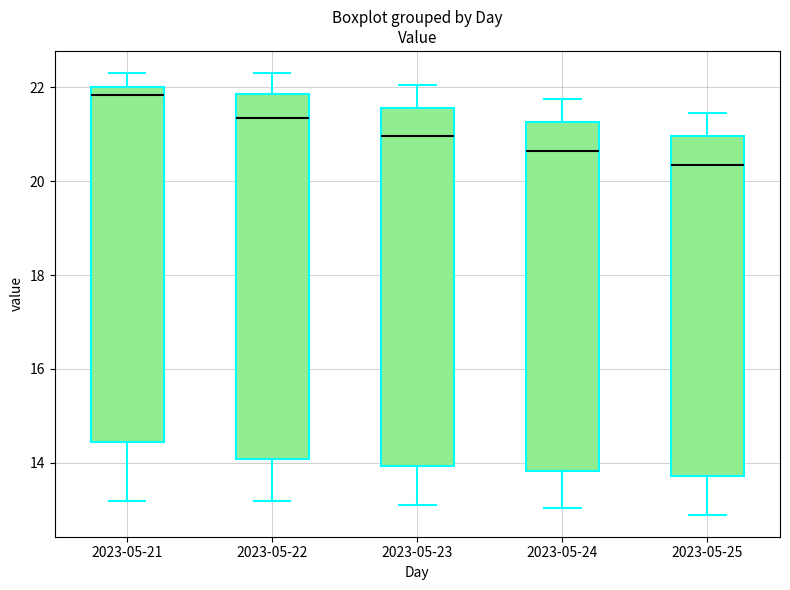

Where does the lower whisker of the box for 2023-05-23 end on the y-axis? The values are not printed on the chart, so give them approximately, as read against the axis.

13.2